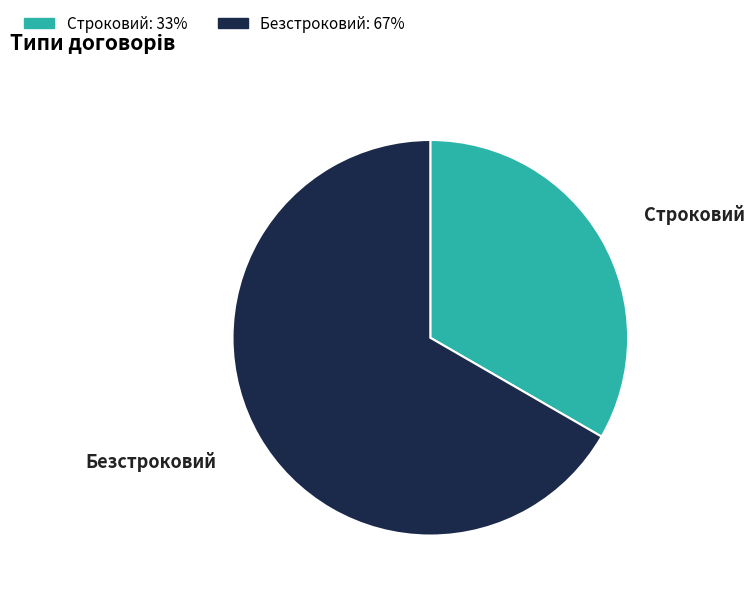

What is the ratio of the value at Безстроковий to the value at Строковий?

2.0